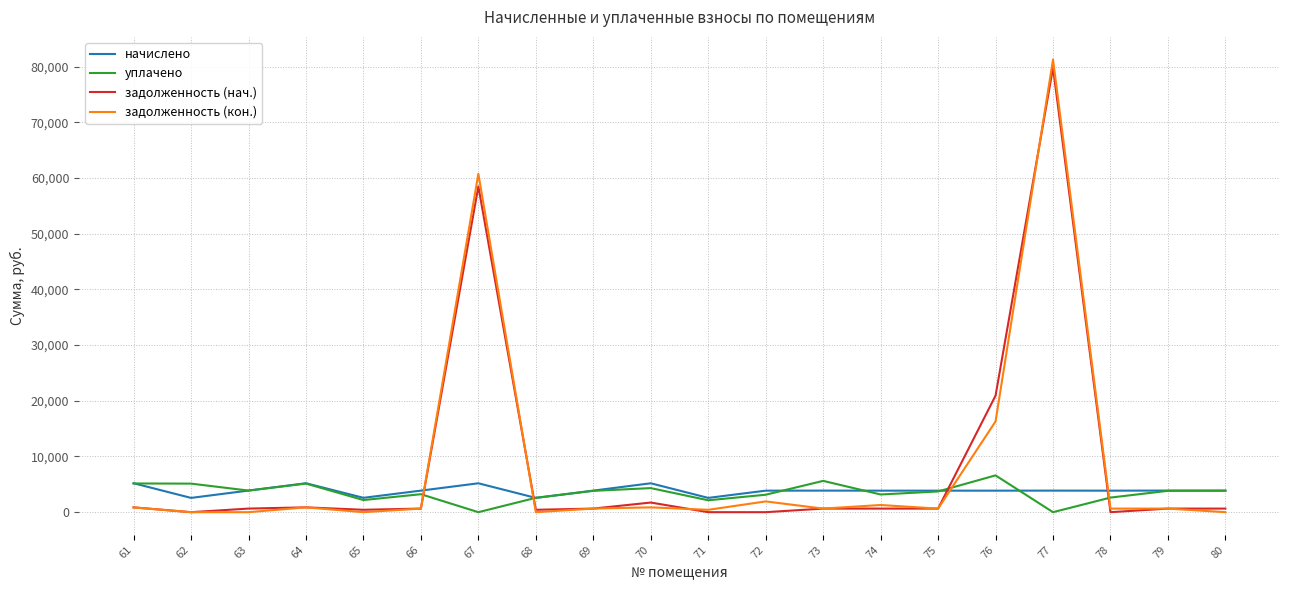

How many intersections are there between задолженность (нач.) and начислено?

4